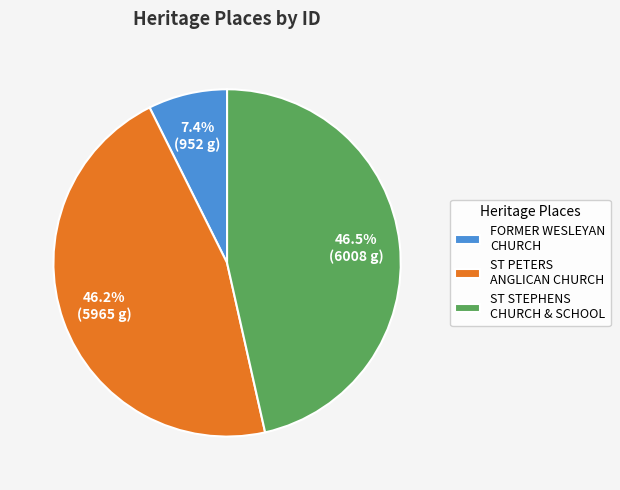

Which category has the smallest portion of the pie?

FORMER WESLEYAN CHURCH